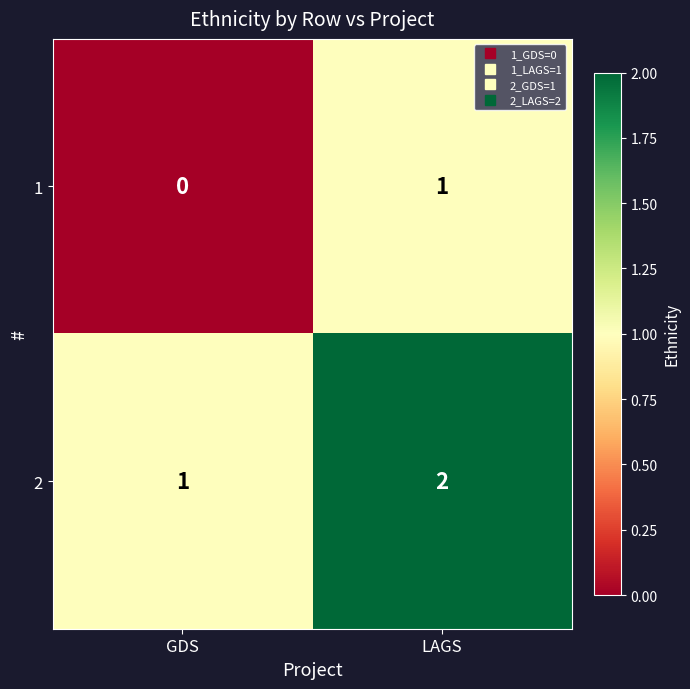

Rank the series by their average value, from lowest to highest.

1, 2